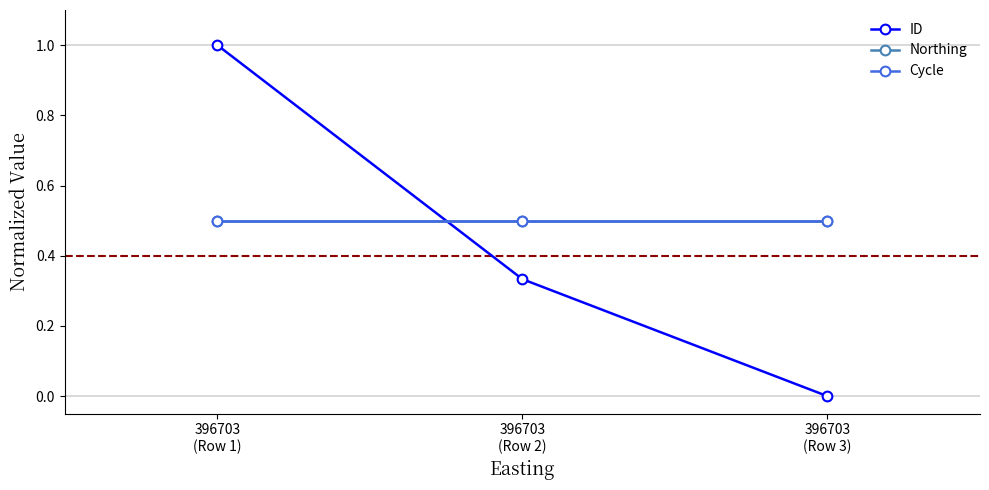

Is the value of Cycle at 396703
(Row 2) greater than the value of Northing at 396703
(Row 2)?

No